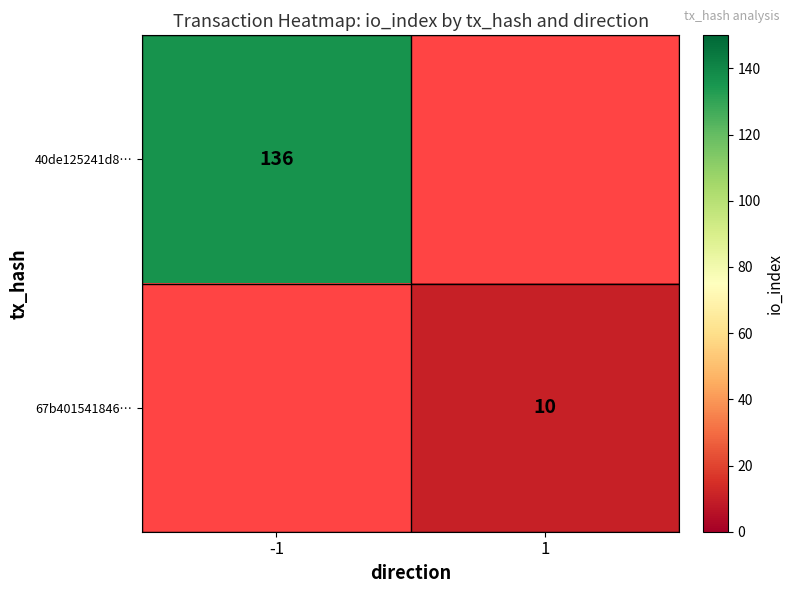

True or false: 67b401541846… has a value of 10 at 1.

True